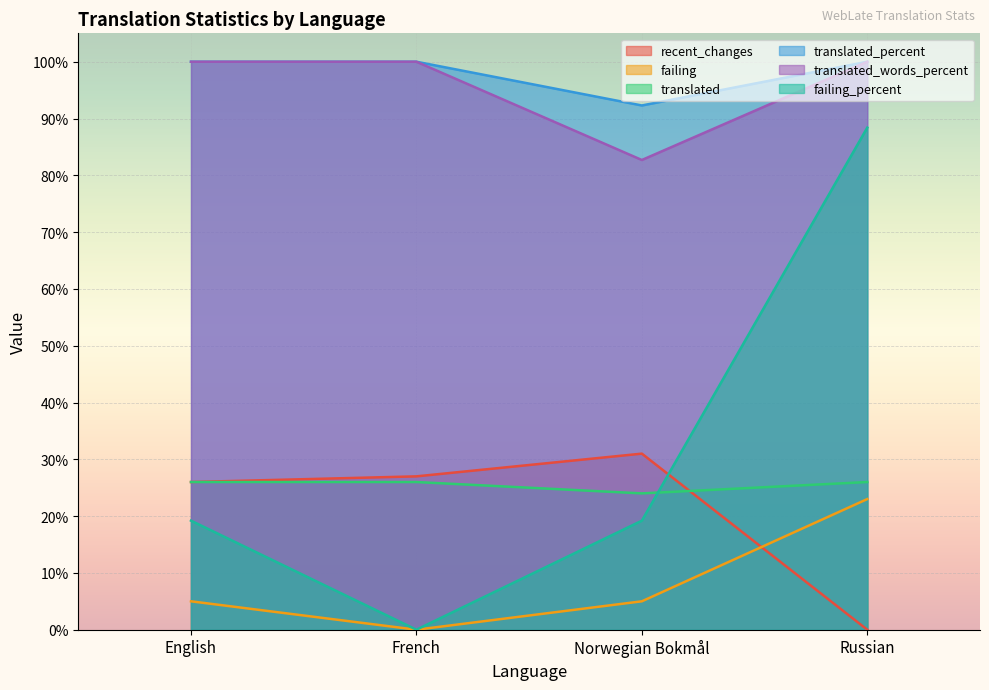

In failing, how many points are lower than both neighbors (excluding endpoints)?

1